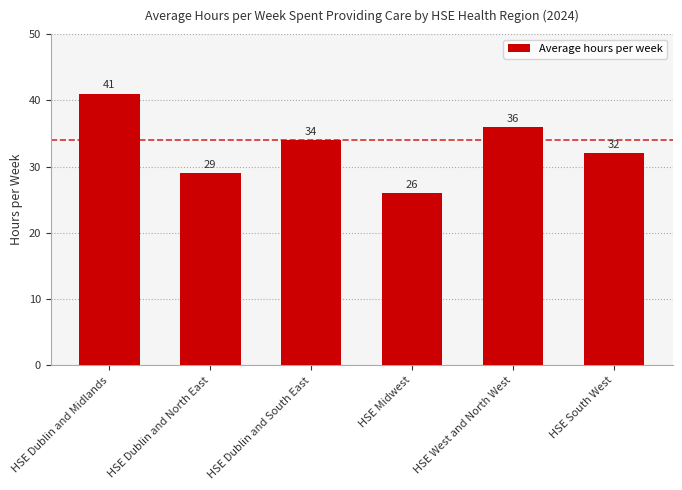

What is the difference between the values at HSE Dublin and South East and HSE West and North West?

2